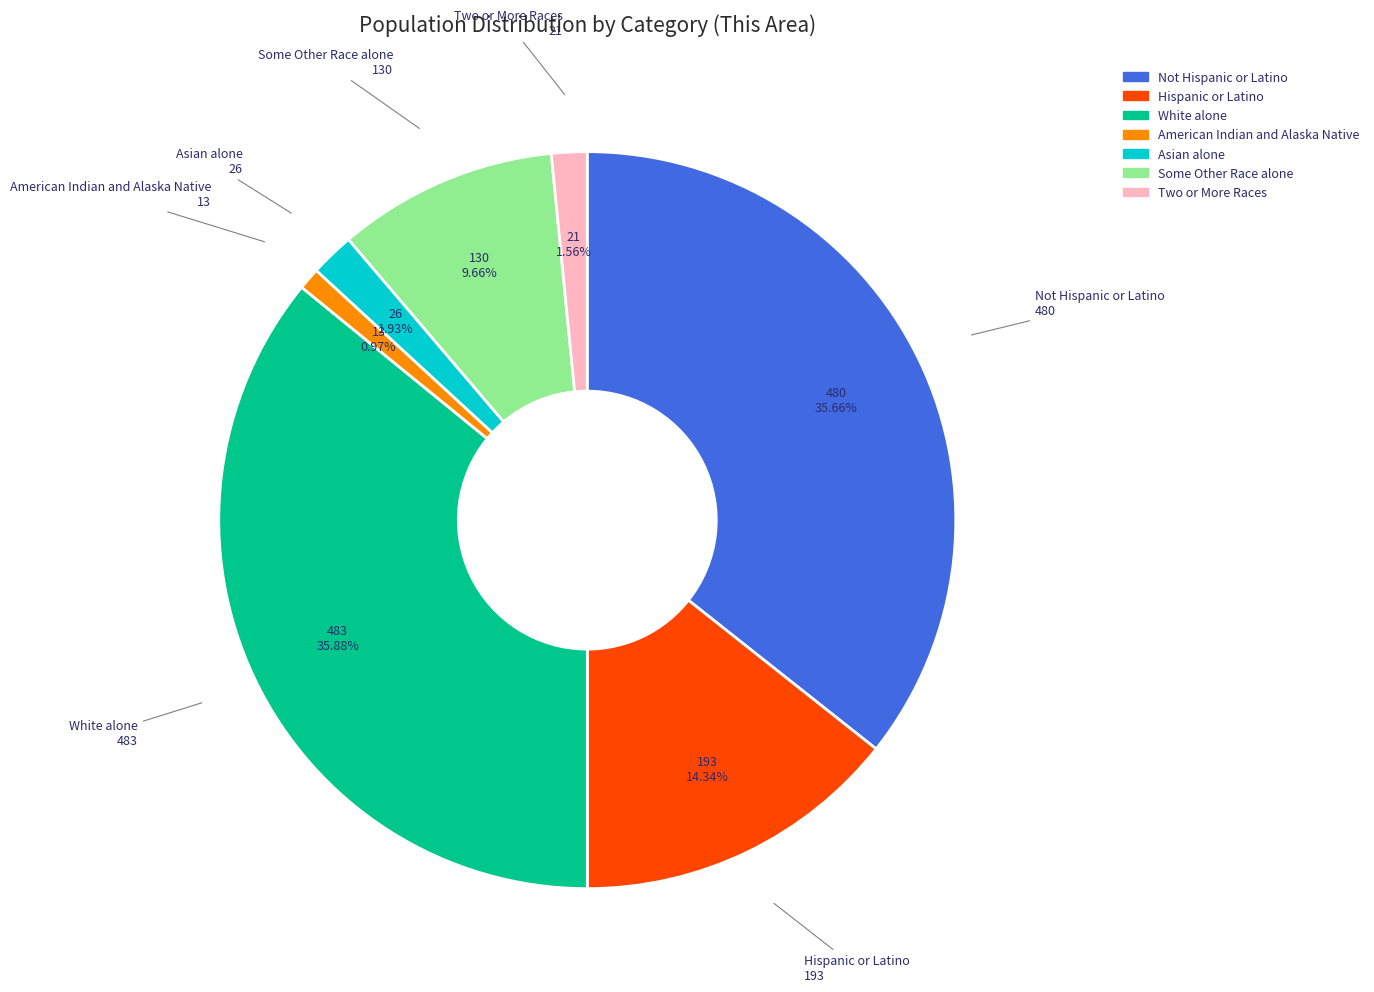

What percentage do Two or More Races and Not Hispanic or Latino together represent?

37.2%